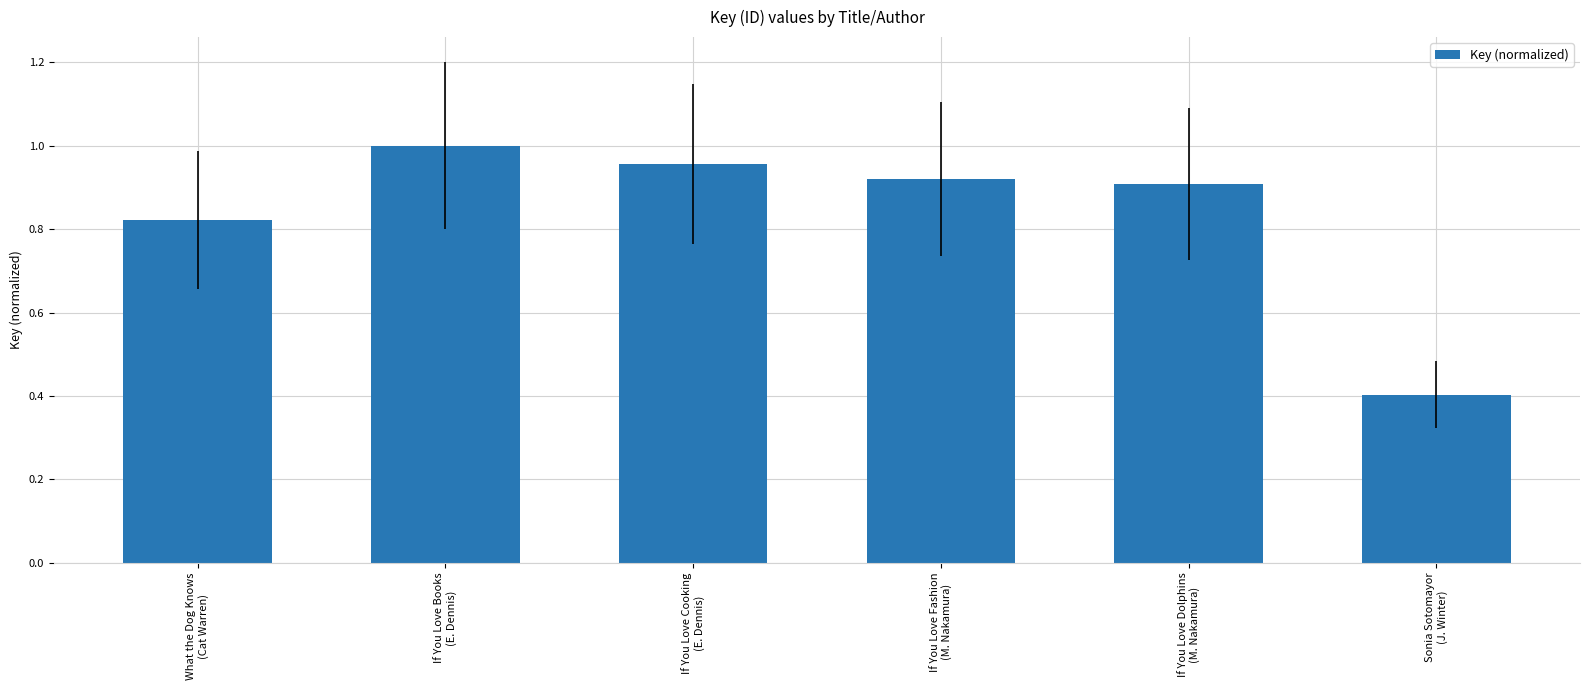

What is the difference between the values at If You Love Books
(E. Dennis) and Sonia Sotomayor
(J. Winter)?

0.6